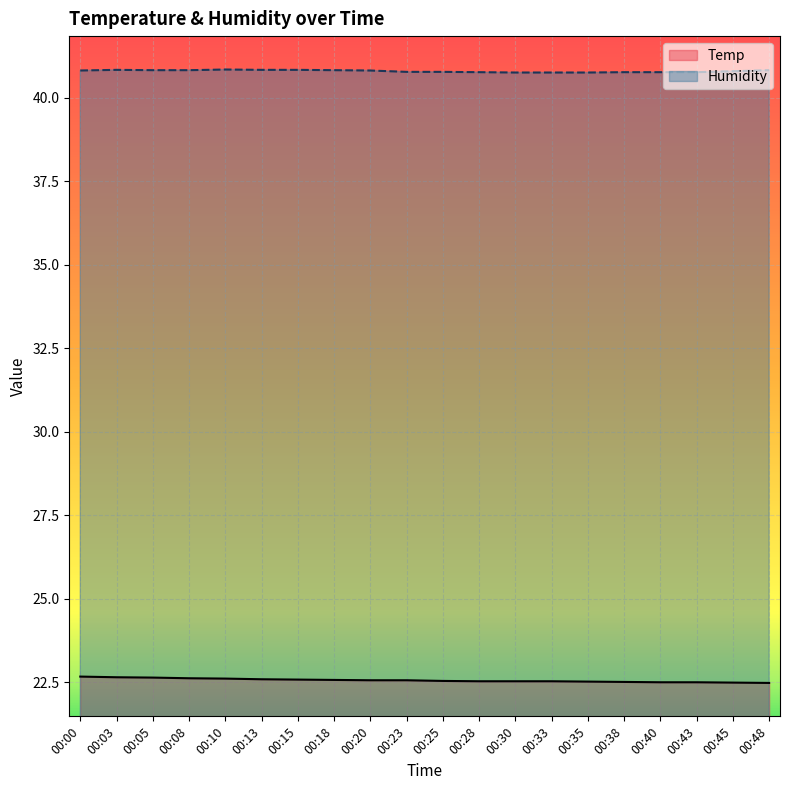

At how many categories does at least one series exceed 24?

20